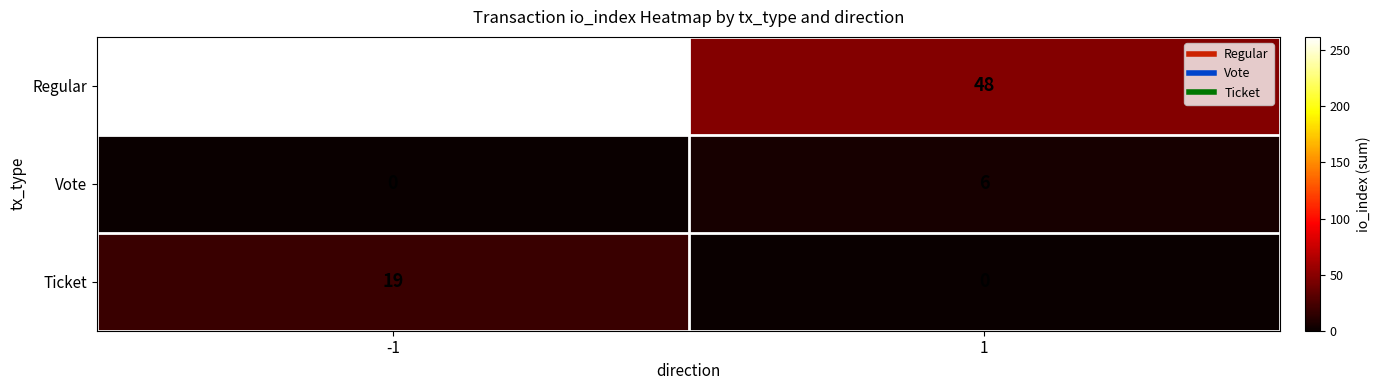

What is the approximate value of Regular at -1?

262